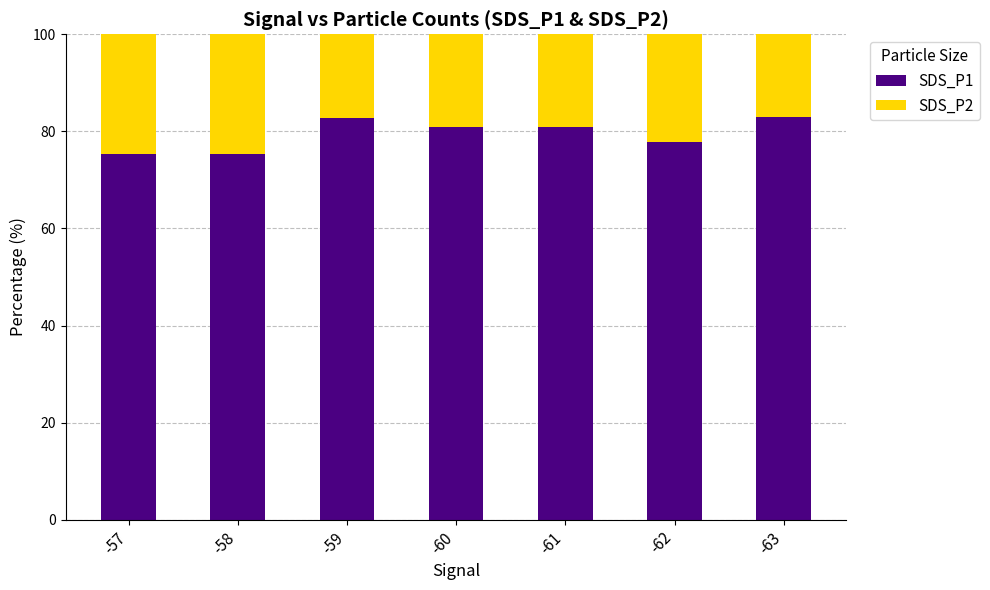

The SDS_P1 series shows 118.9 at -58. True or false?

False